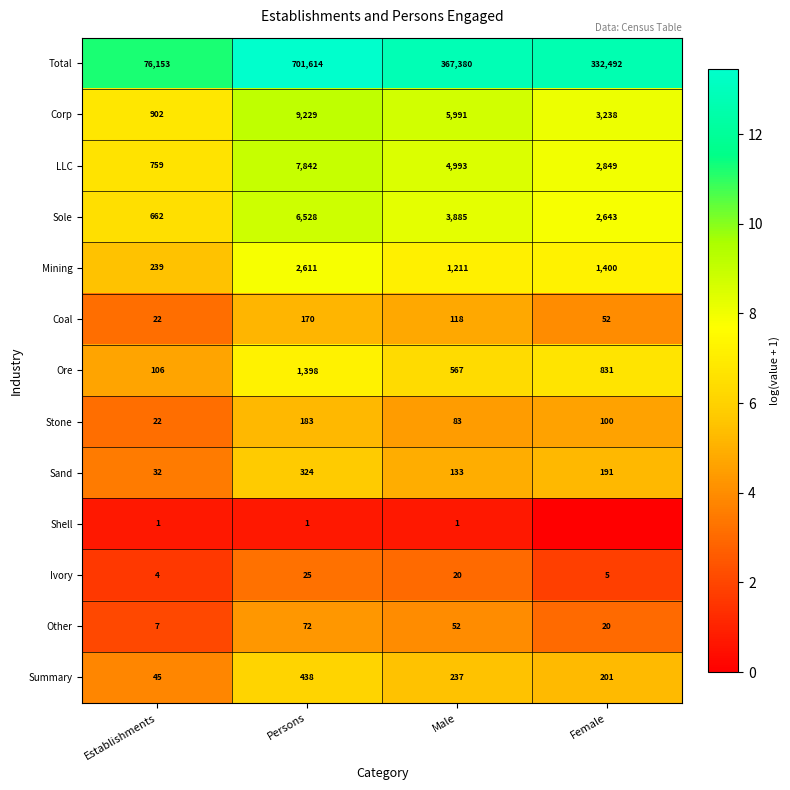

What is the maximum value for Mining?

2611